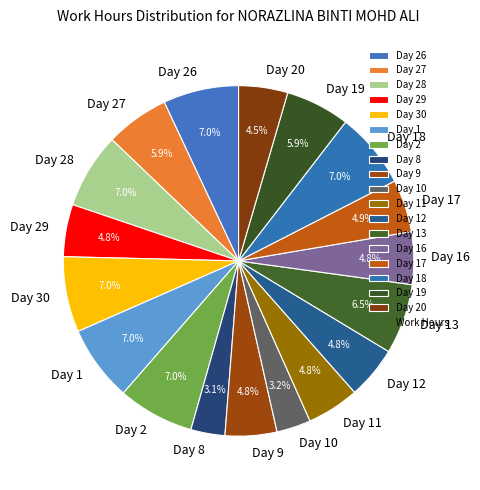

Does any single category account for the majority?

No